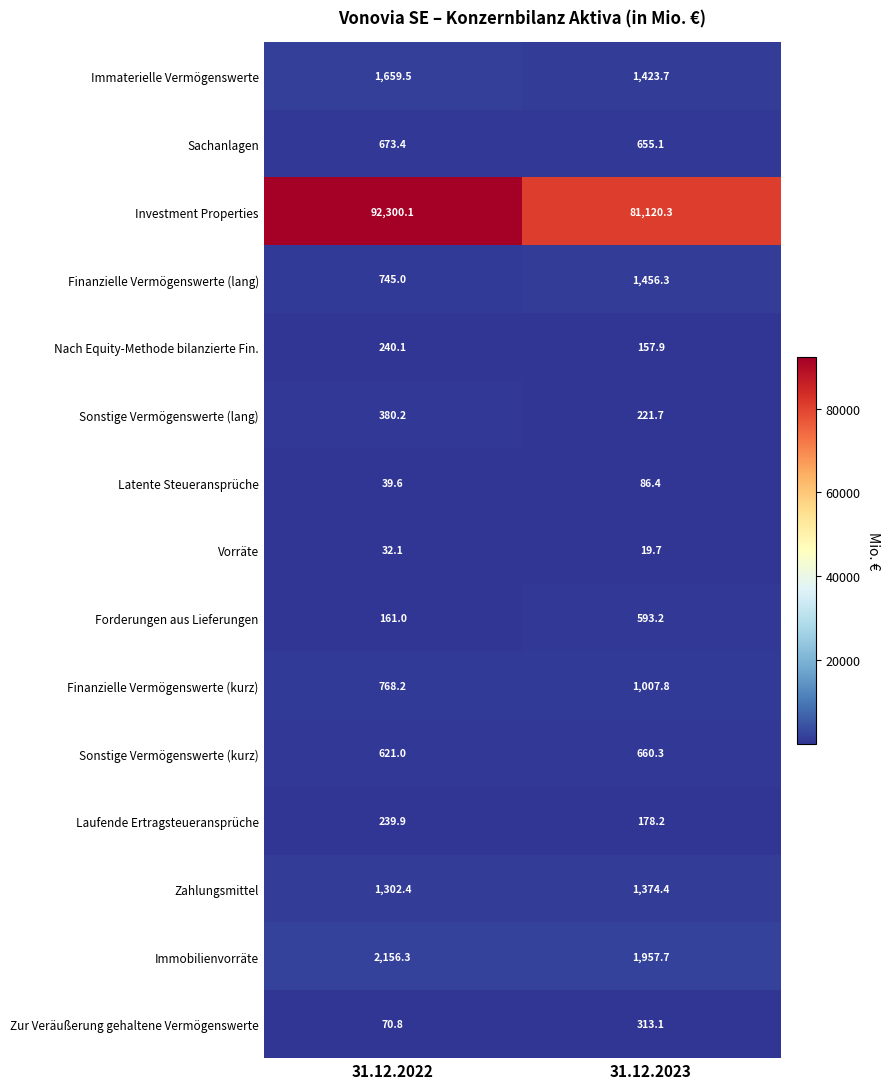

Which series changed the most between 31.12.2022 and 31.12.2023?

Investment Properties